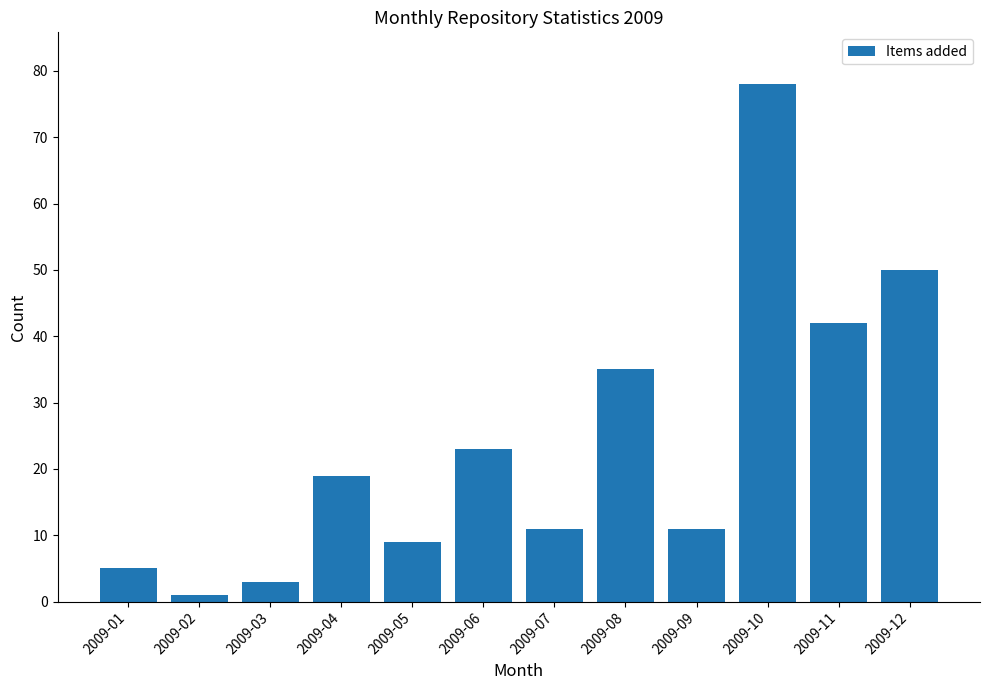

The chart shows a value of 50 at 2009-12. True or false?

True